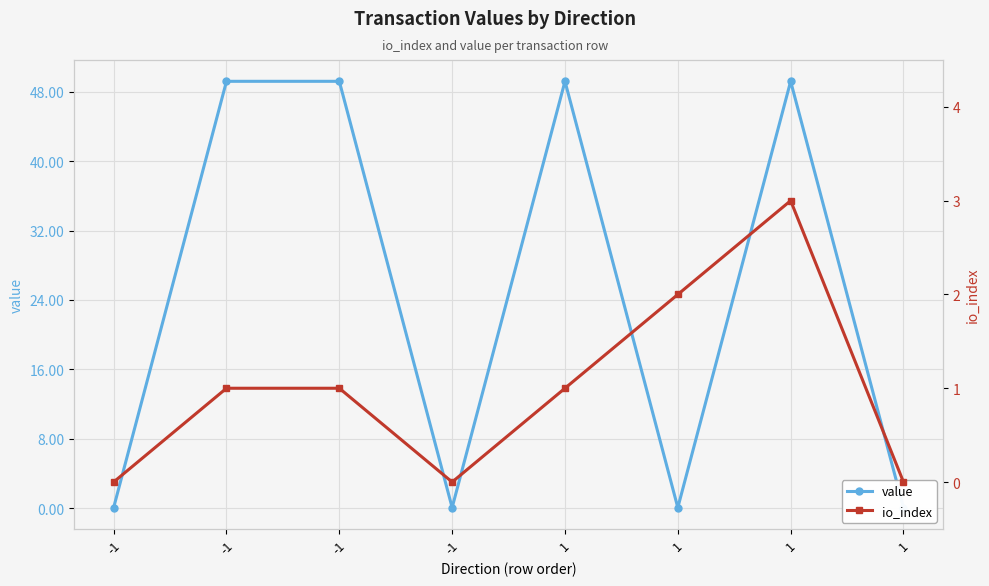

What is the difference between the maximum and minimum values in the io_index series?

3.0